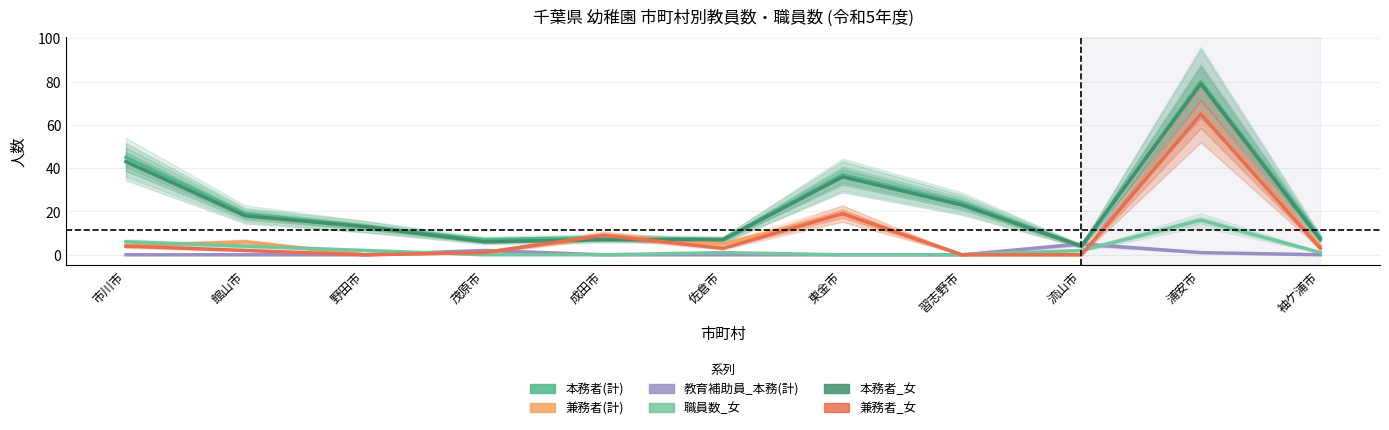

At how many categories does at least one series exceed 65?

1